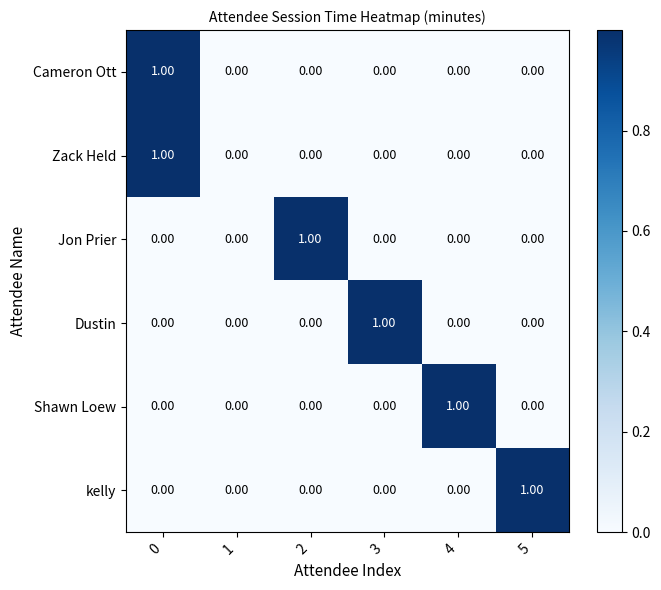

How many values in the Jon Prier series exceed 0?

1